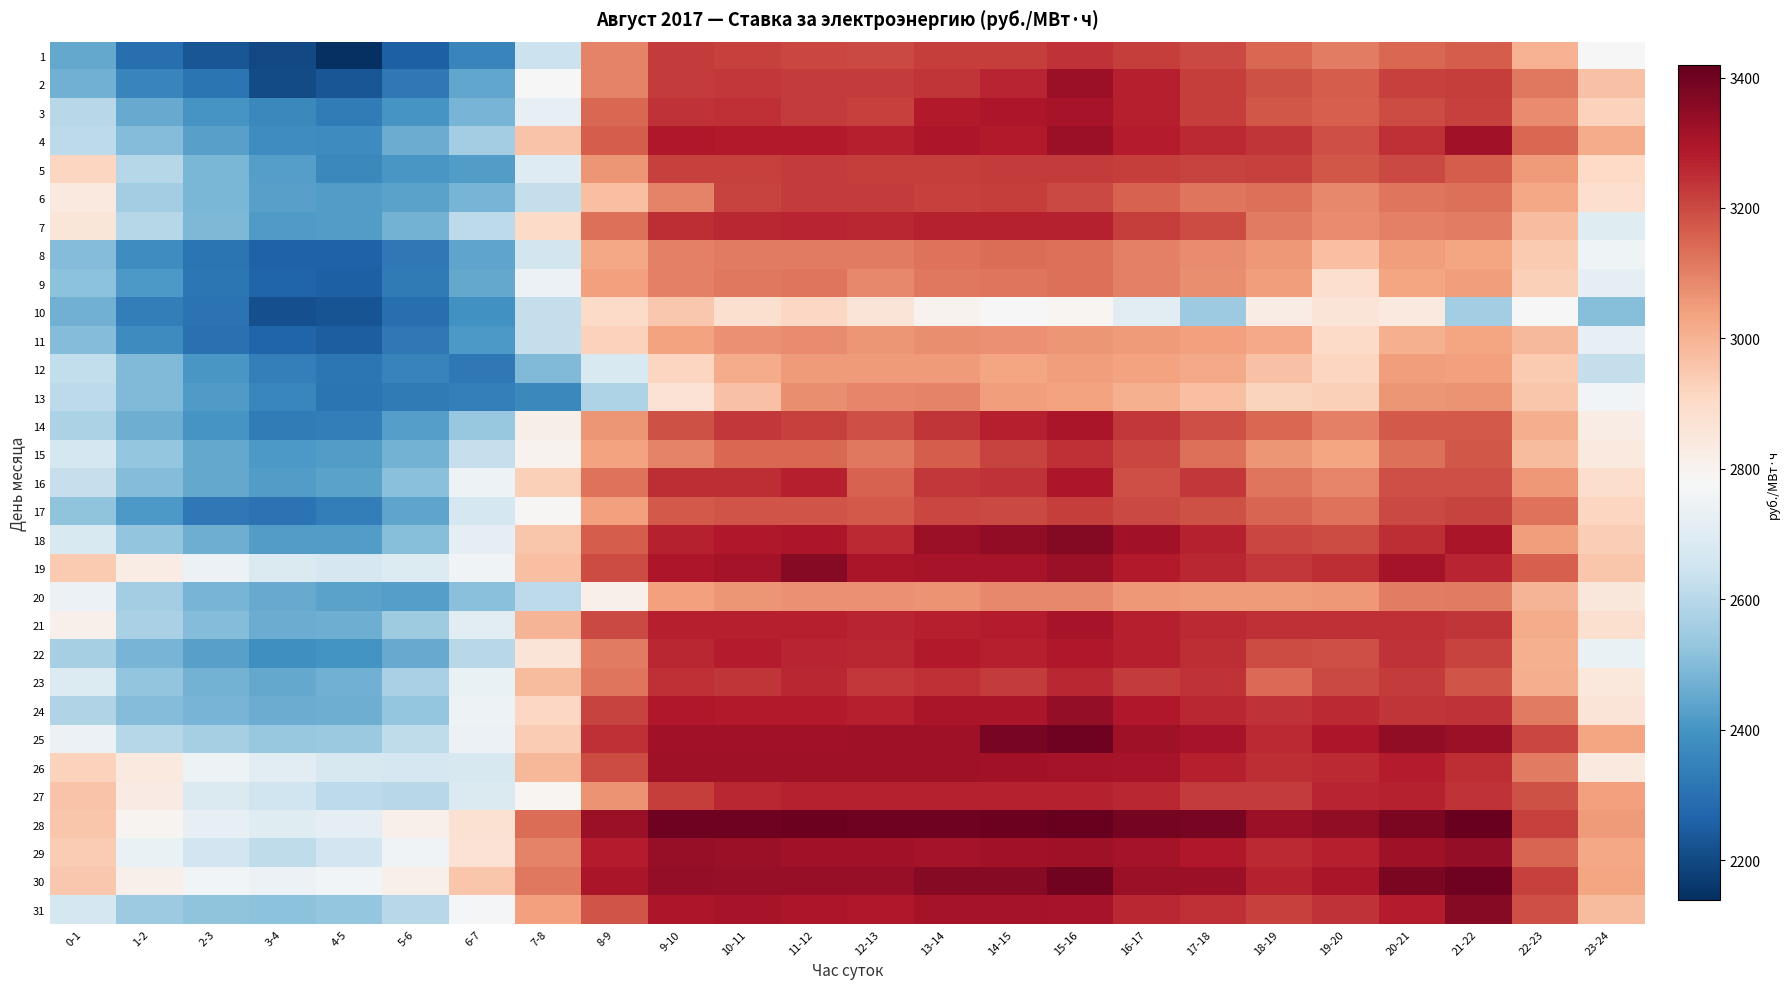

Between 18-19 and 14-15, which is larger?

14-15